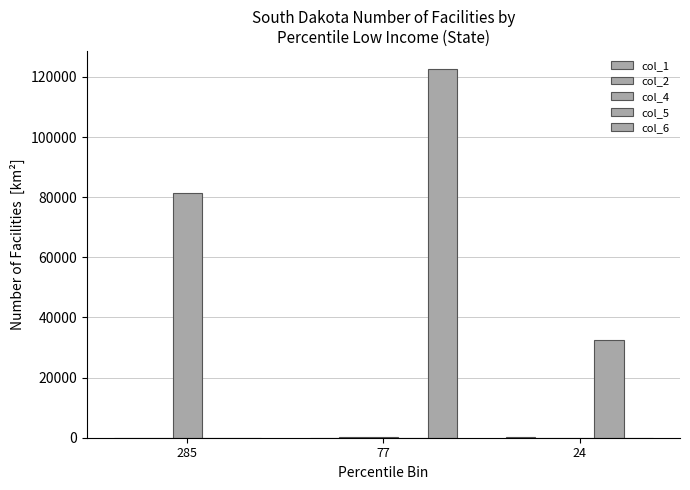

The value of col_4 at 77 is 114. True or false?

False